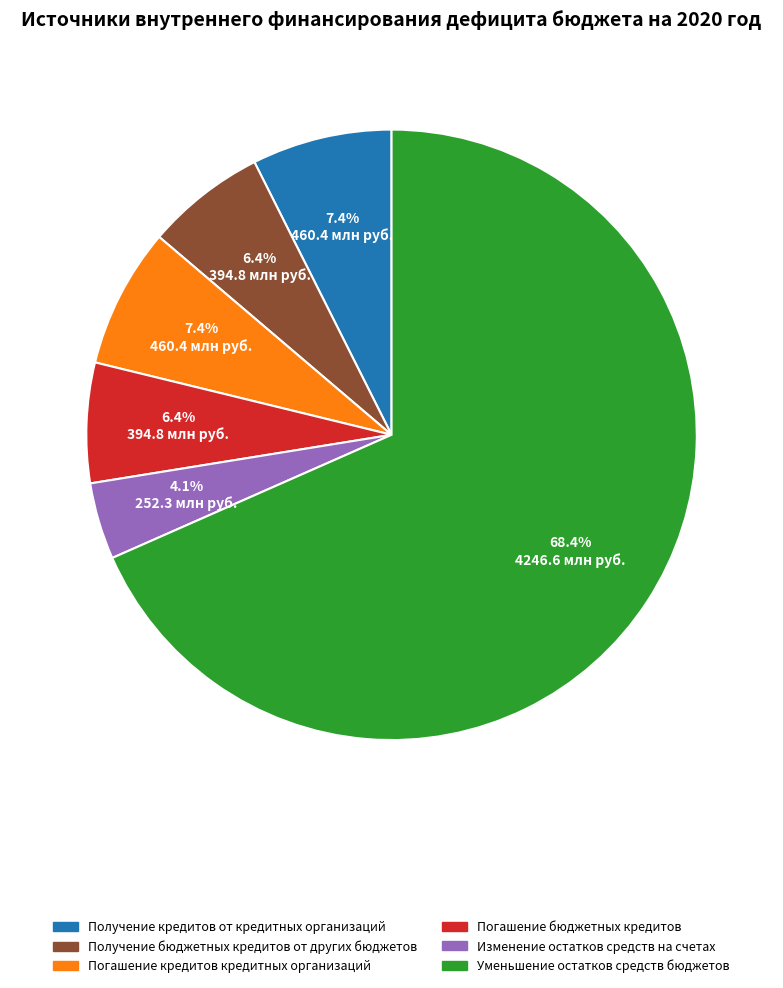

Is it true that Получение бюджетных кредитов от других бюджетов is 1% of the pie?

False